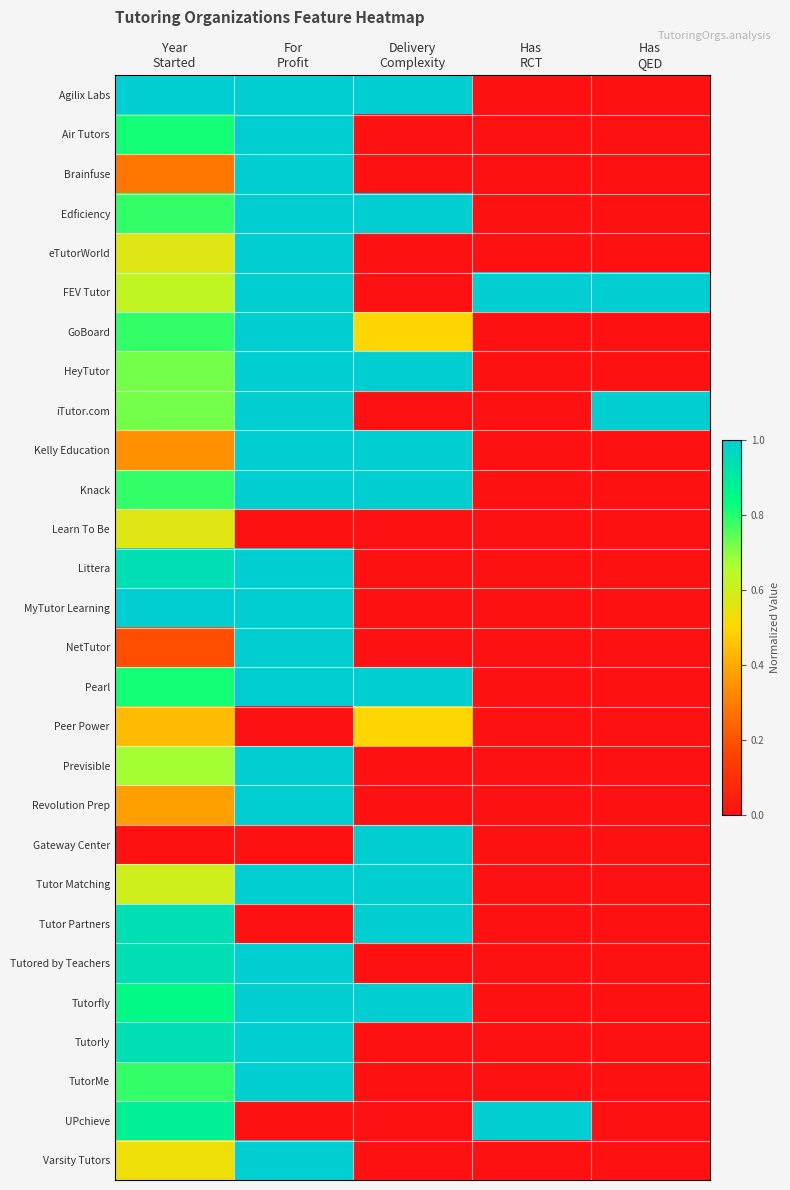

Which has a higher value, Delivery
Complexity or For
Profit?

For
Profit